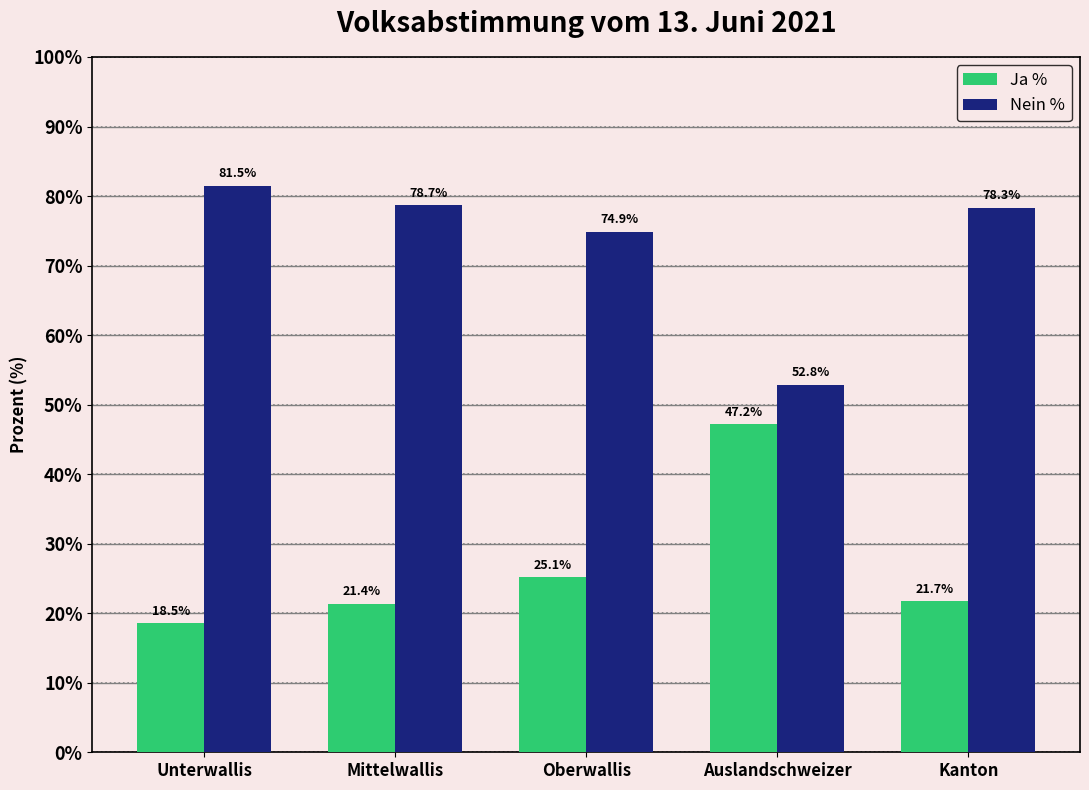

What are all the series names shown in the legend?

Ja %, Nein %